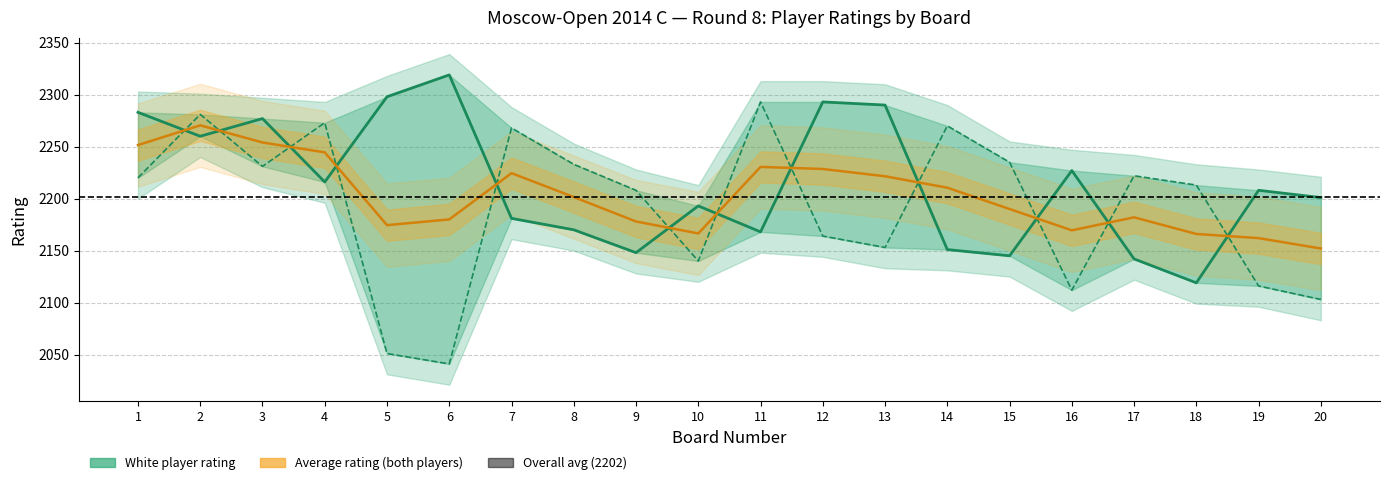

In black_rating, how many points are lower than both neighbors (excluding endpoints)?

5